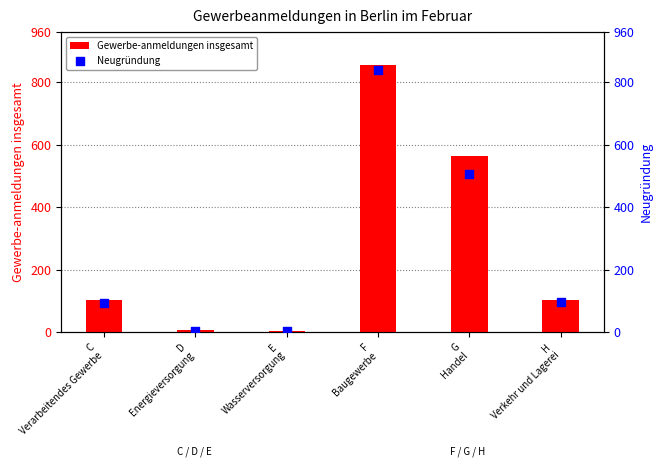

What is the total value across all series at D
Energieversorgung?

9